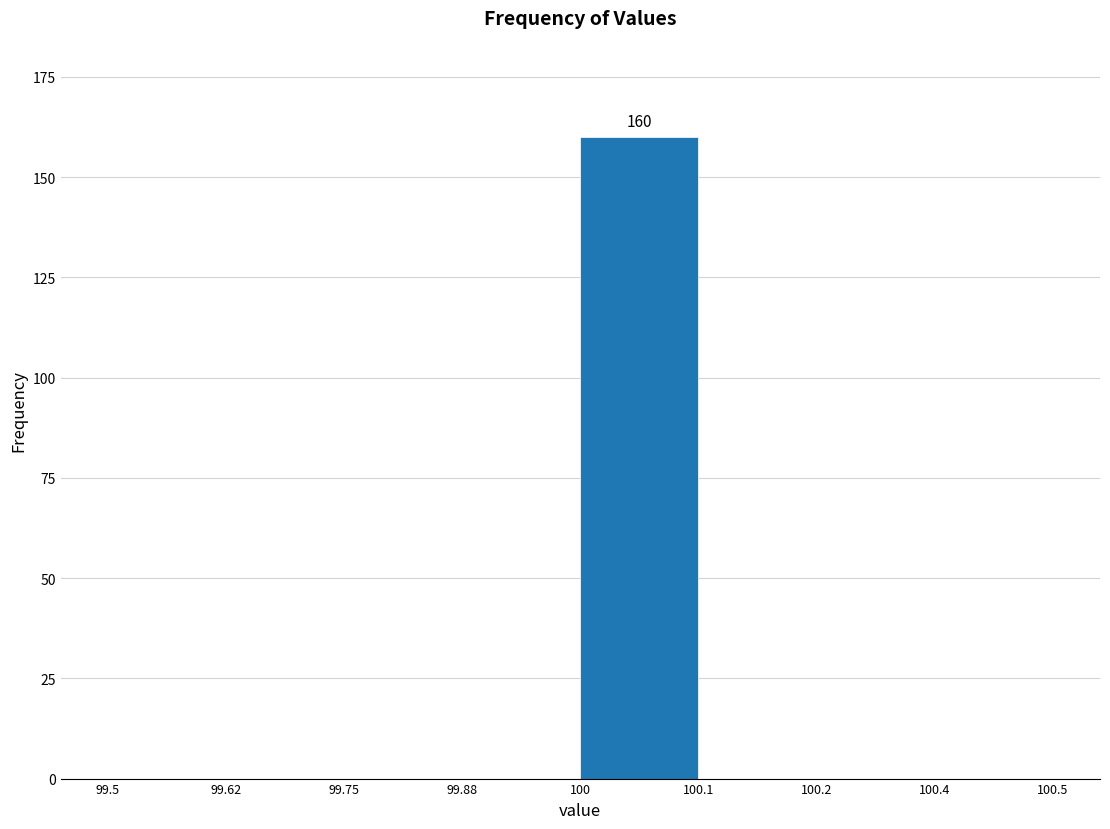

Reading right to left, extract all data points from this chart.

100.4=0	100.2=0	100.1=0	100=160	99.88=0	99.75=0	99.62=0	99.5=0